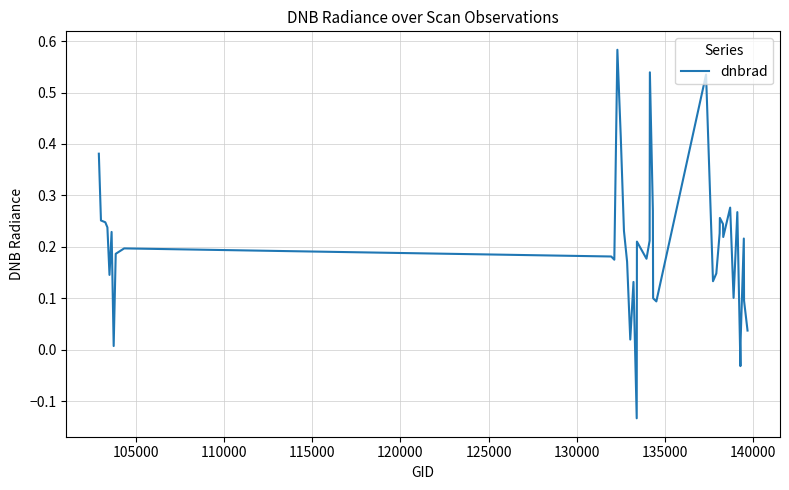

What is the difference between the maximum and minimum values?

0.7